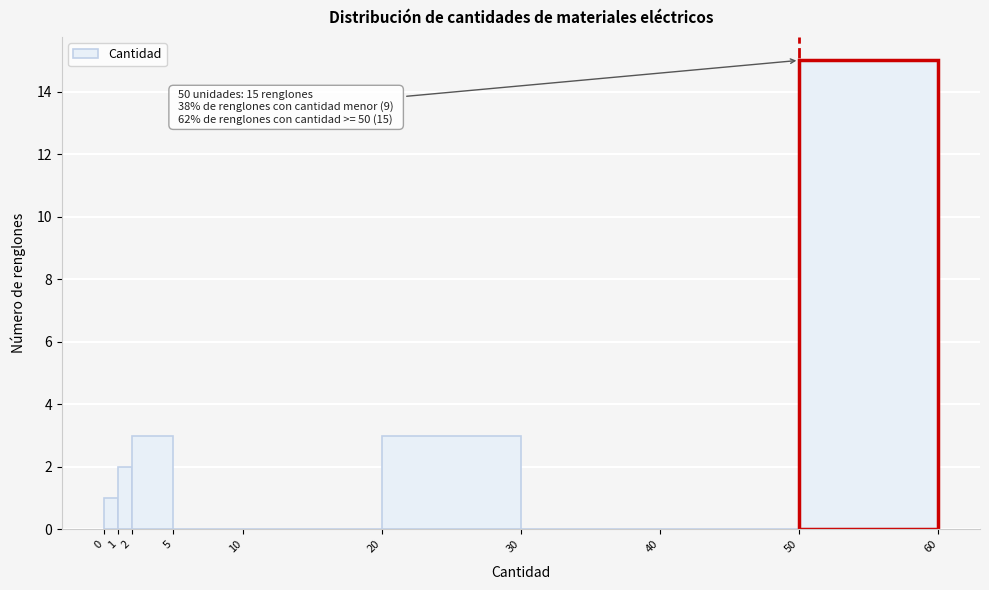

Over which range of the x-axis is the bar tallest?

50 to 60